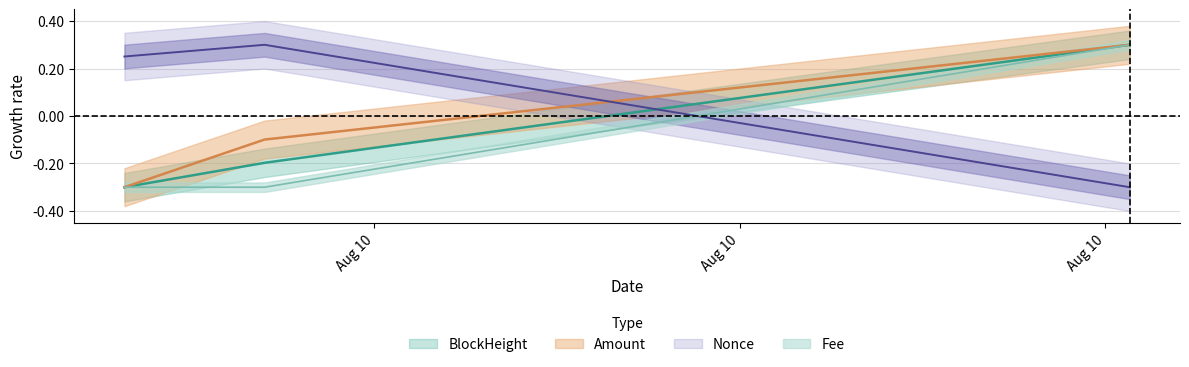

How many Nonce values are between 0 and 1?

2